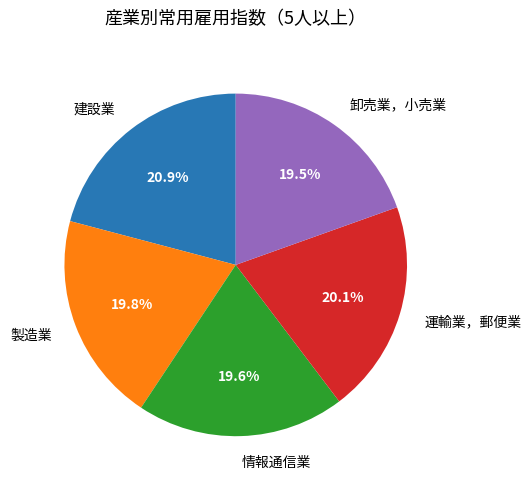

Is there any slice that represents more than half of the pie?

No